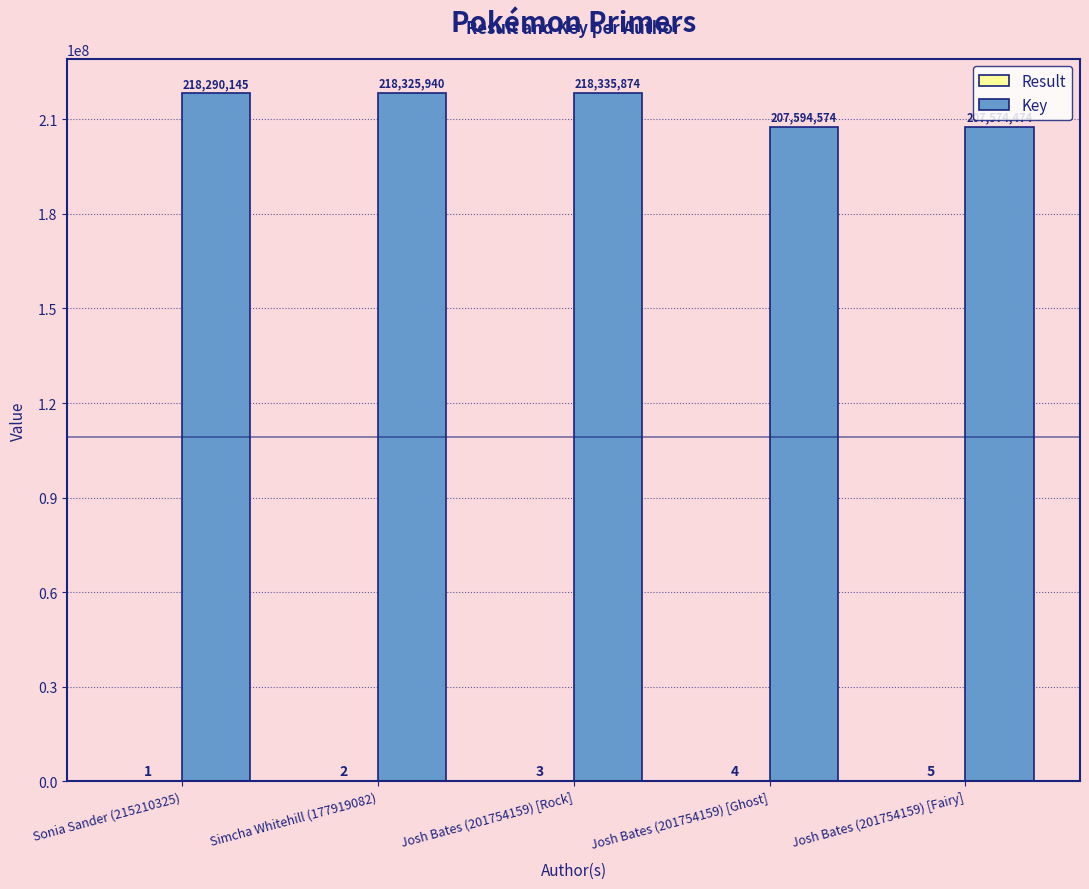

How many series are shown in this chart?

2